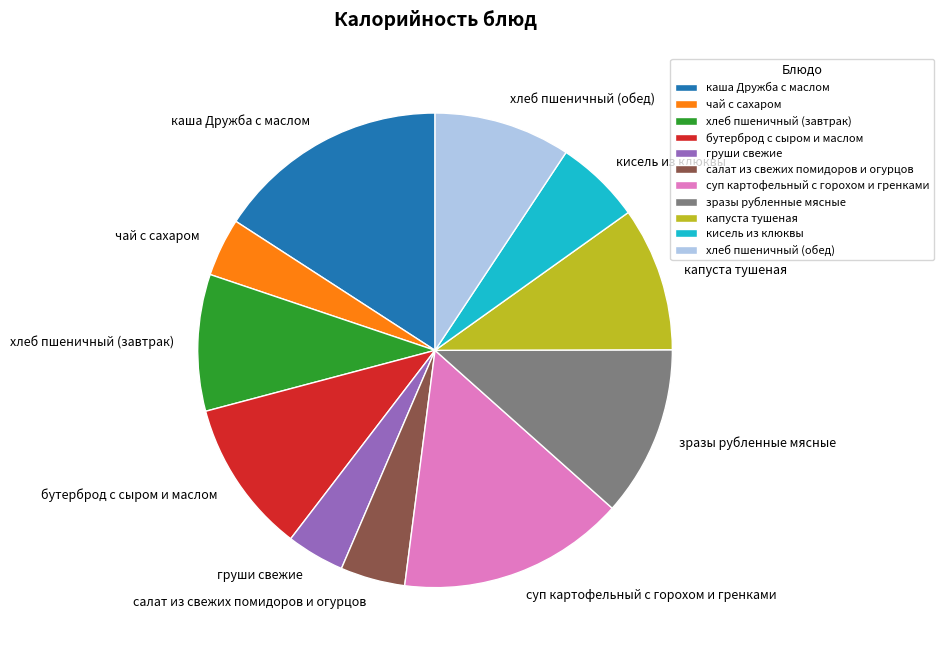

Is the sum of хлеб пшеничный (завтрак) and бутерброд с сыром и маслом greater than half?

No